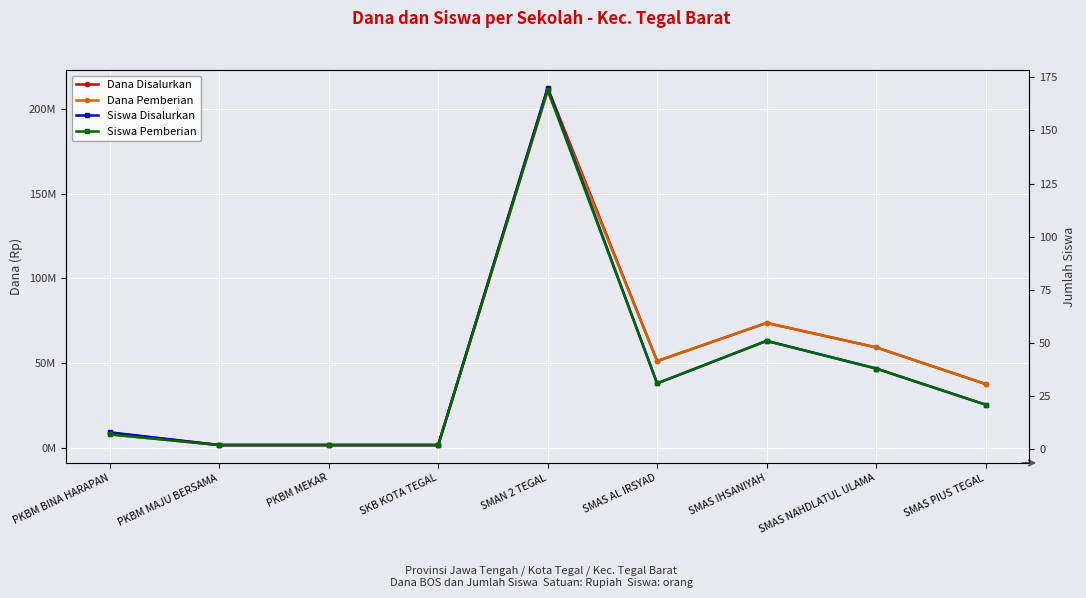

Between PKBM MEKAR and SMAS PIUS TEGAL, which is larger?

SMAS PIUS TEGAL